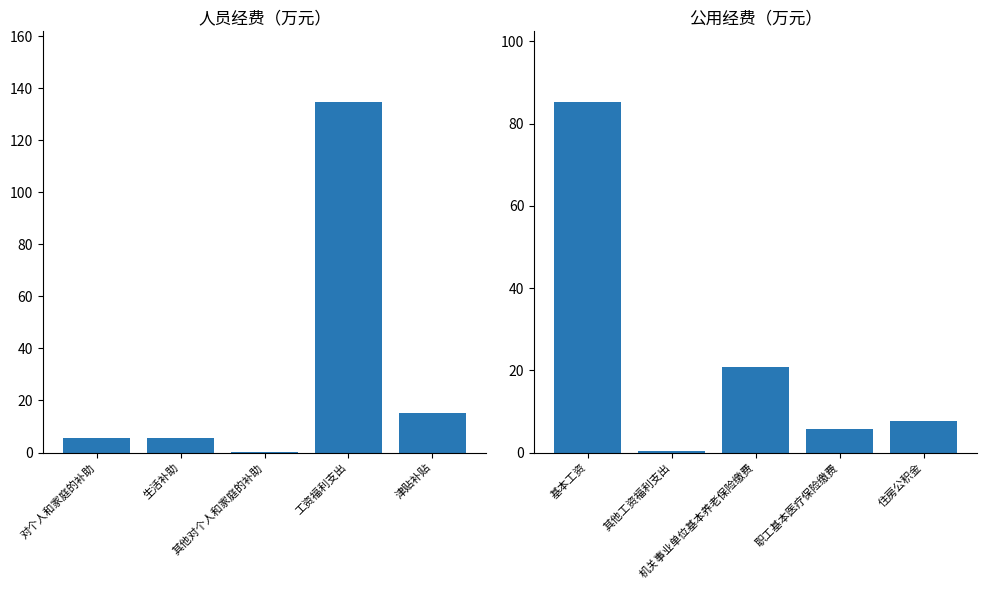

Count the number of categories in the chart.

5